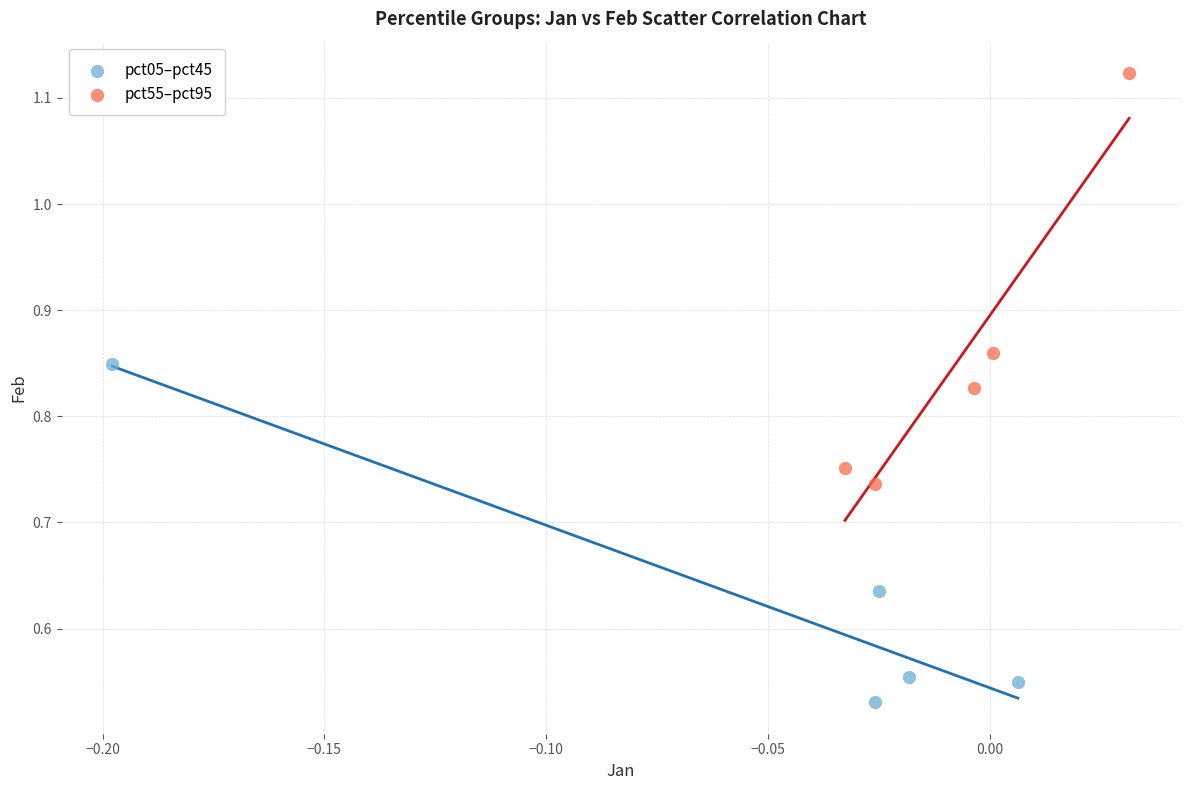

Which series reaches the minimum Y coordinate?

pct05–pct45